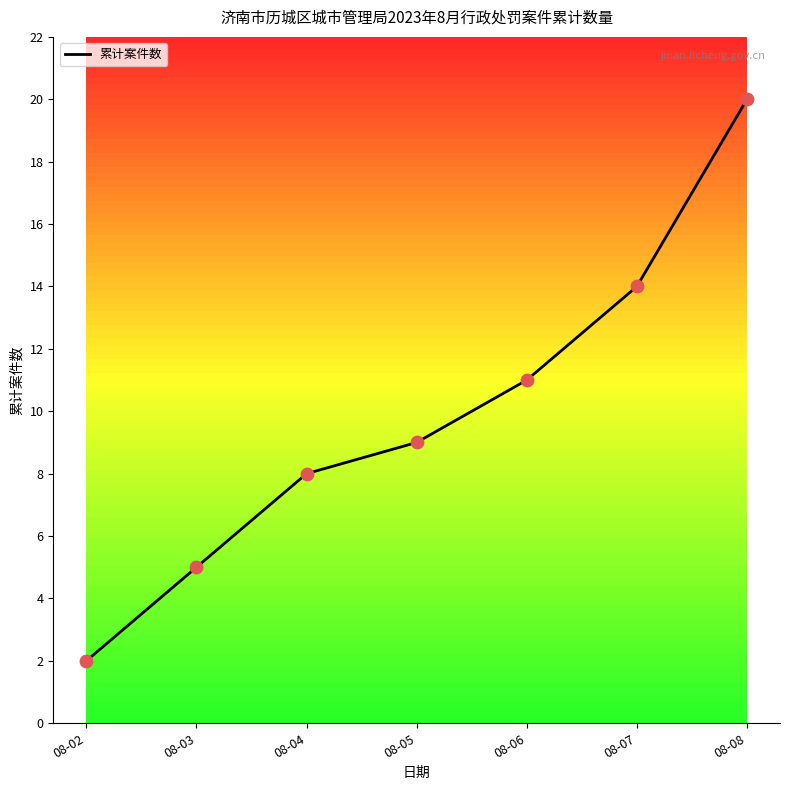

Approximately how many times larger is the value at 08-03 compared to 08-05?

0.6